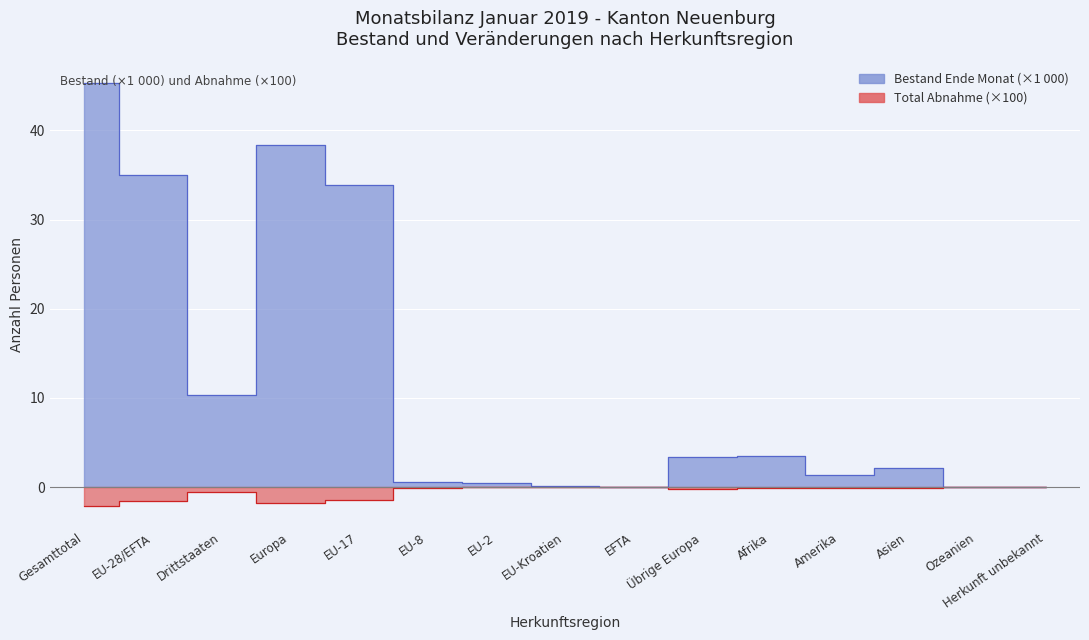

Reading left to right, transcribe all the data shown in this chart.

Bestand Ende Monat: Gesamttotal=45.4	EU-28/EFTA=35.0	Drittstaaten=10.4	Europa=38.4	EU-17=33.9	EU-8=0.5	EU-2=0.5	EU-Kroatien=0.1	EFTA=0.0	Übrige Europa=3.4	Afrika=3.5	Amerika=1.4	Asien=2.1	Ozeanien=0.0	Herkunft unbekannt=0.0
Total Abnahme: Gesamttotal=-2.1	EU-28/EFTA=-1.6	Drittstaaten=-0.5	Europa=-1.8	EU-17=-1.4	EU-8=-0.1	EU-2=-0.1	EU-Kroatien=0.0	EFTA=0.0	Übrige Europa=-0.2	Afrika=-0.1	Amerika=-0.1	Asien=-0.1	Ozeanien=0.0	Herkunft unbekannt=0.0